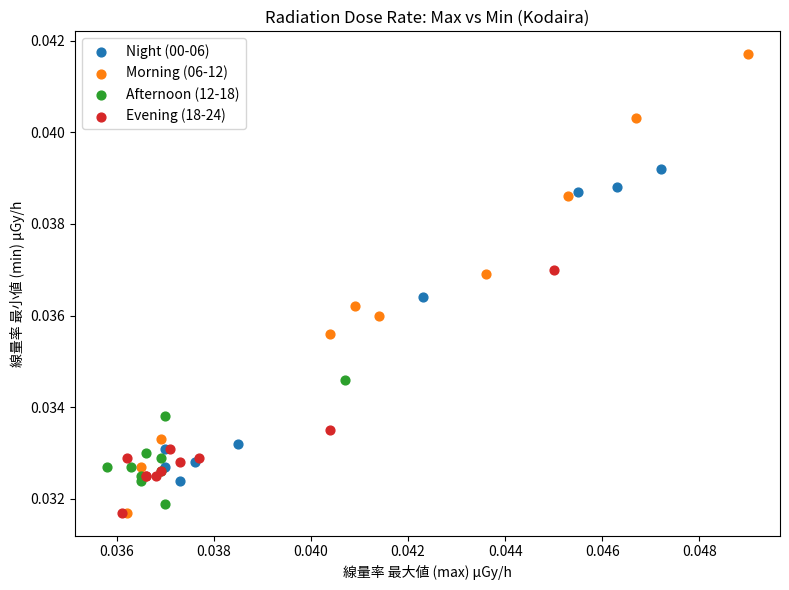

Which series reaches the maximum Y coordinate?

Morning (06-12)